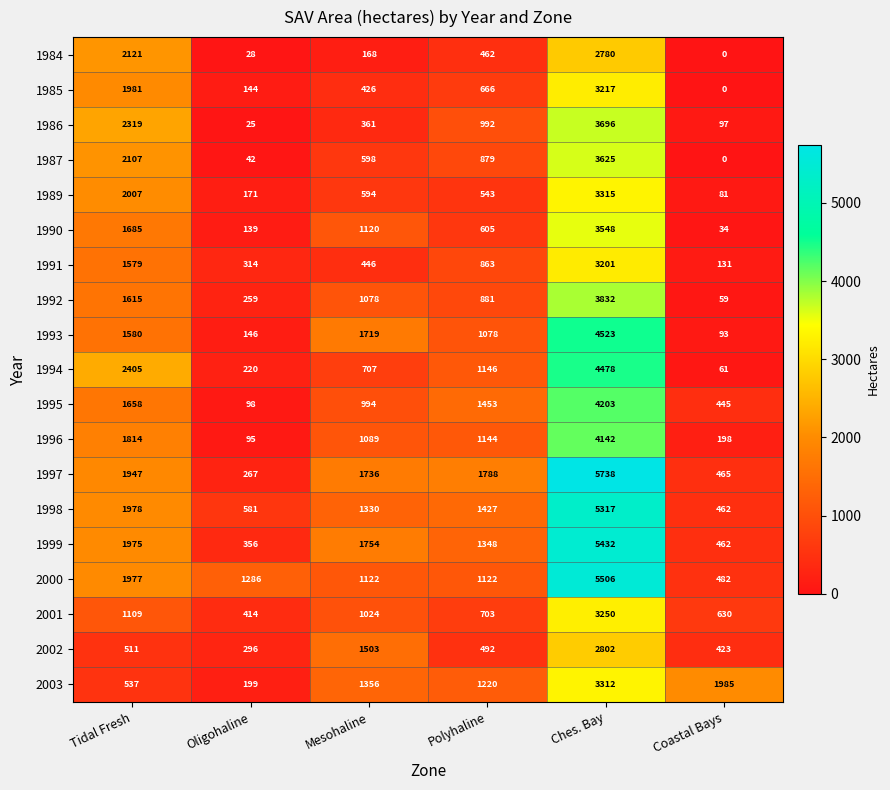

Which label corresponds to the largest value in the chart?

Ches. Bay